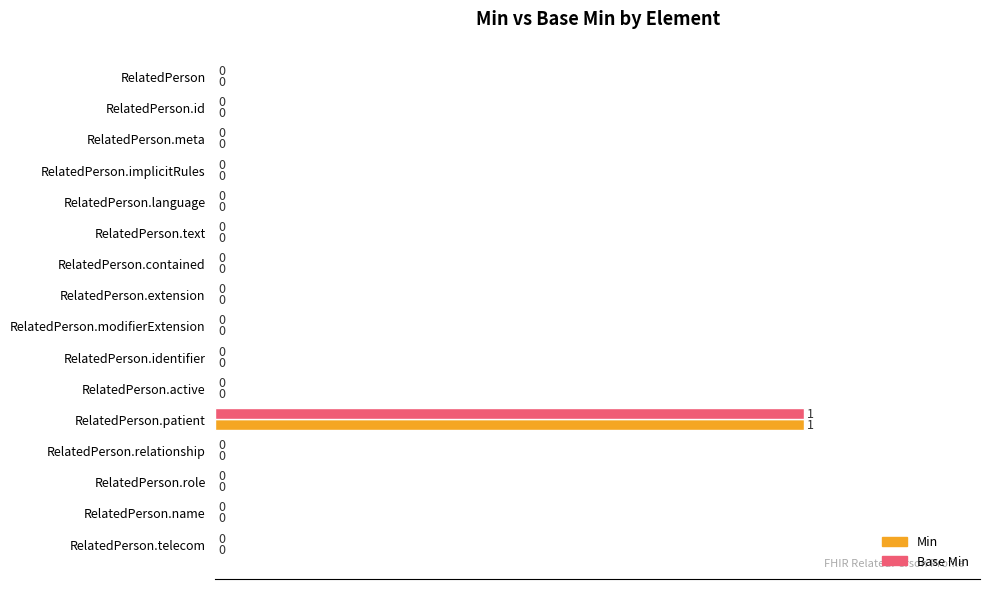

Which category has the highest value across all series?

RelatedPerson.patient